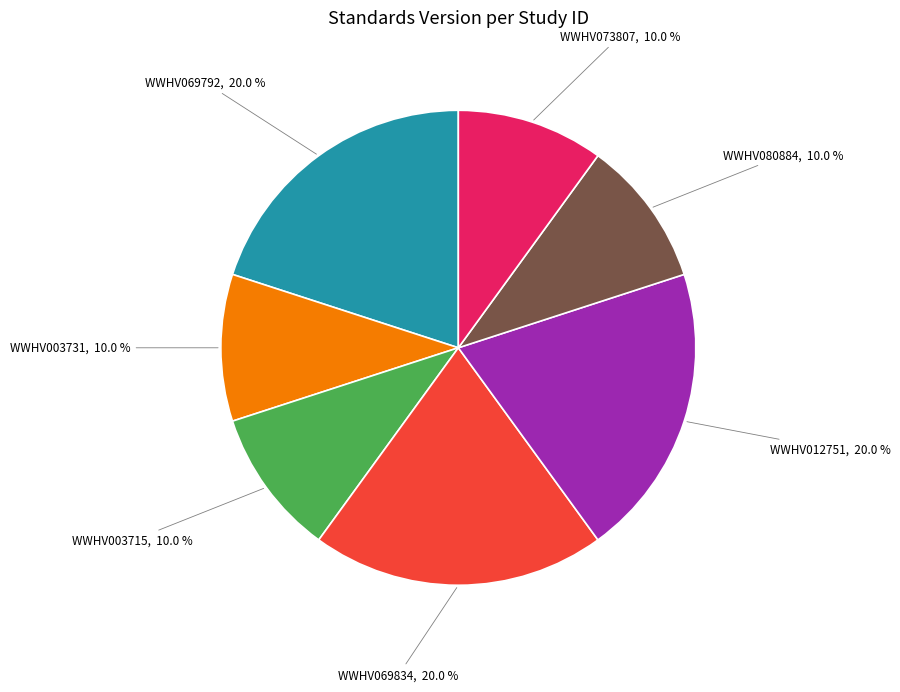

Is it true that WWHV069792 is 8% of the pie?

False